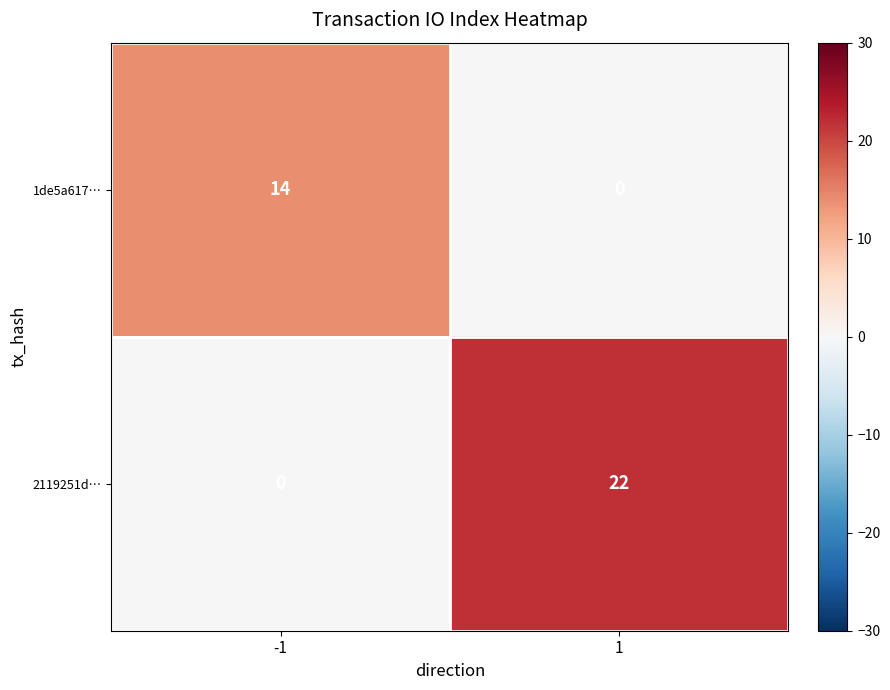

At which category is the sum across all series the highest?

1